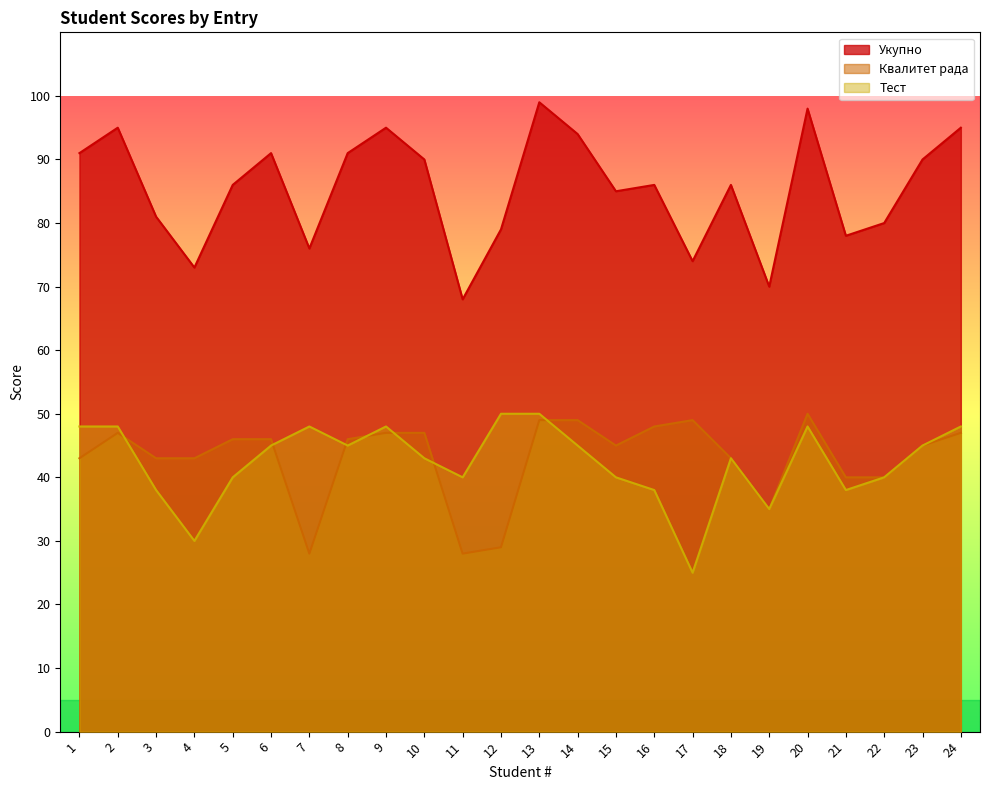

What is the difference between the second highest and minimum values in the Квалитет рада series?

21